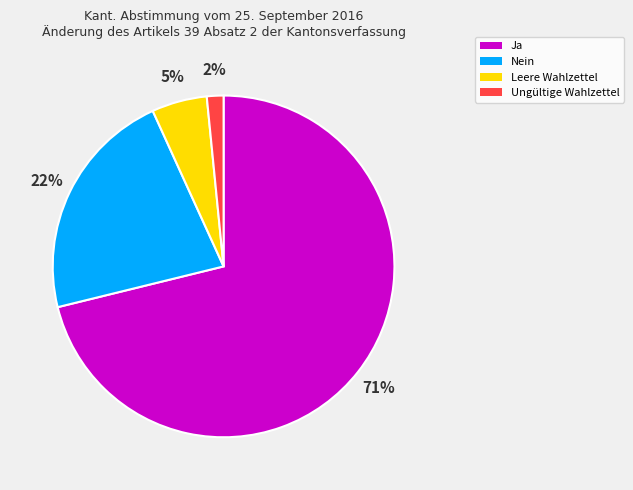

To the nearest percent, what portion does Nein represent?

22%